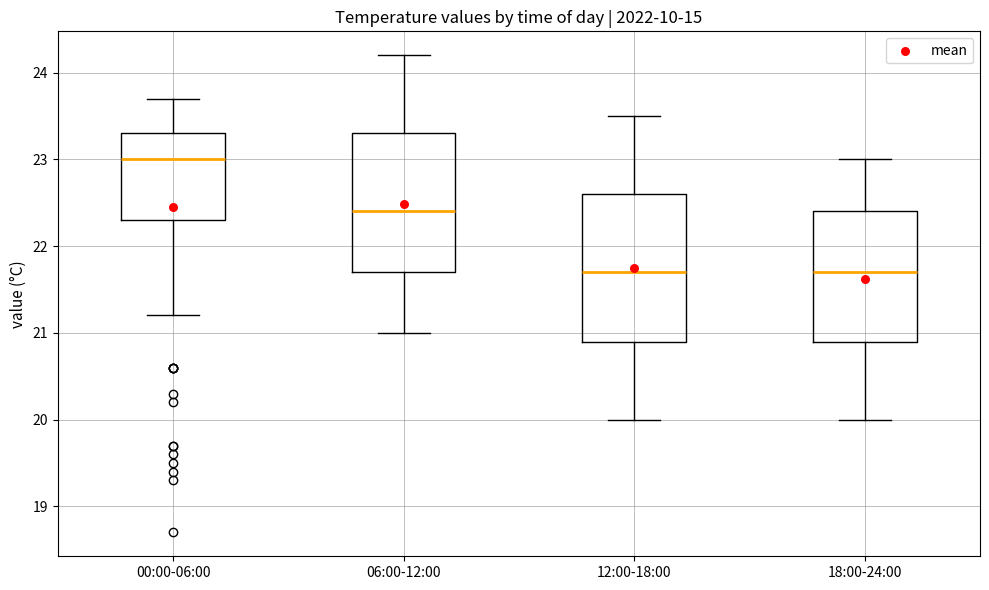

Comparing the boxes themselves (not the whiskers), which one is the tallest?

12:00-18:00